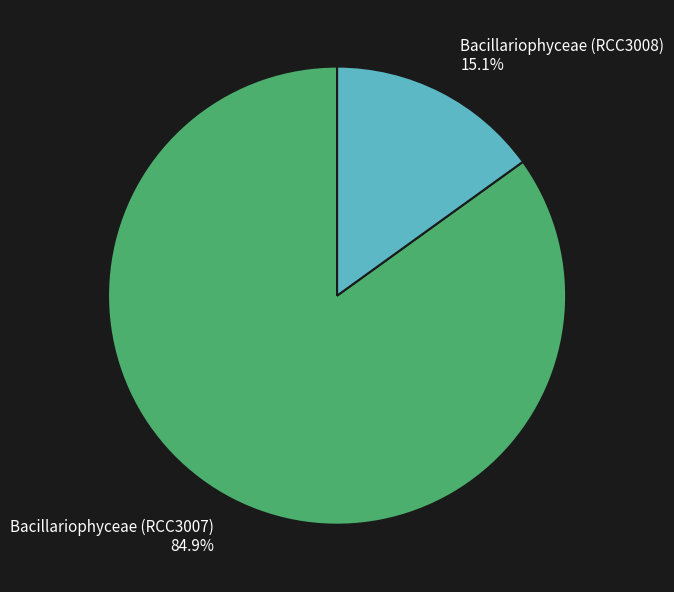

To the nearest percent, what is the difference between the Bacillariophyceae (RCC3008) and Bacillariophyceae (RCC3007) slice percentages?

70%